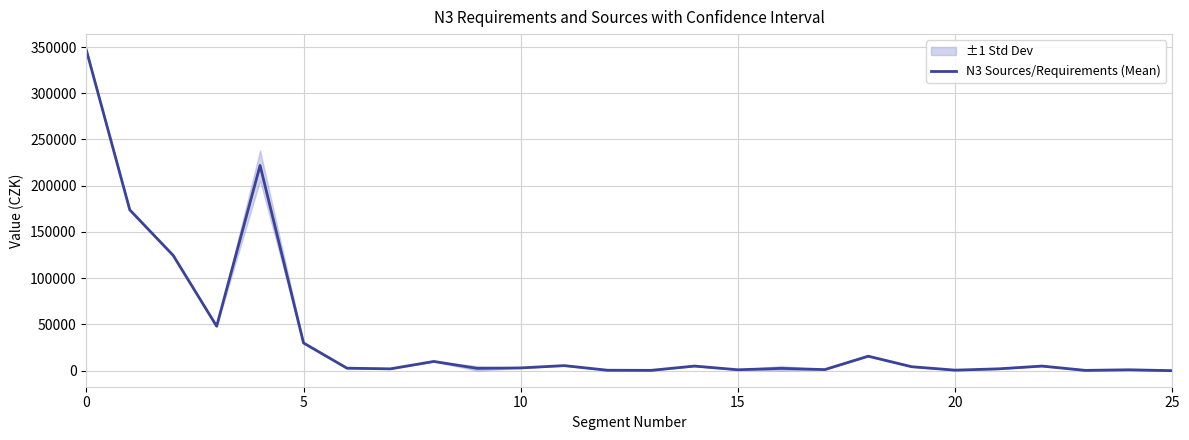

True or false: N3 Sources/Requirements (Mean) has a value of 346609.0 at 0.

True